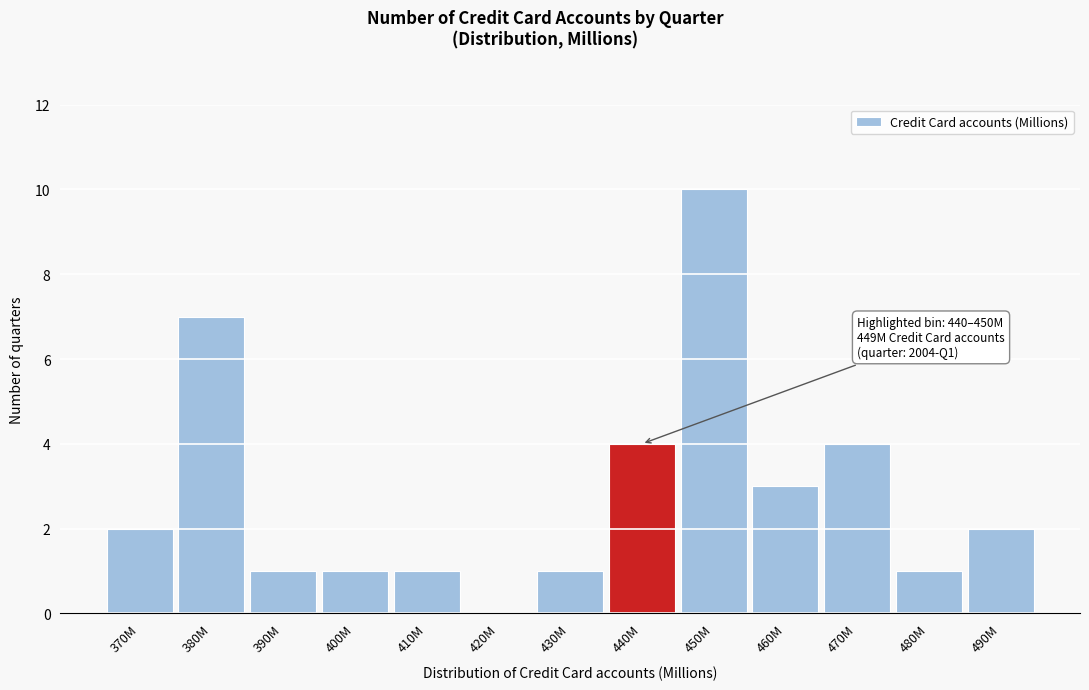

Reading left to right, transcribe all the data shown in this chart.

370M=2	380M=7	390M=1	400M=1	410M=1	420M=0	430M=1	440M=4	450M=10	460M=3	470M=4	480M=1	490M=2